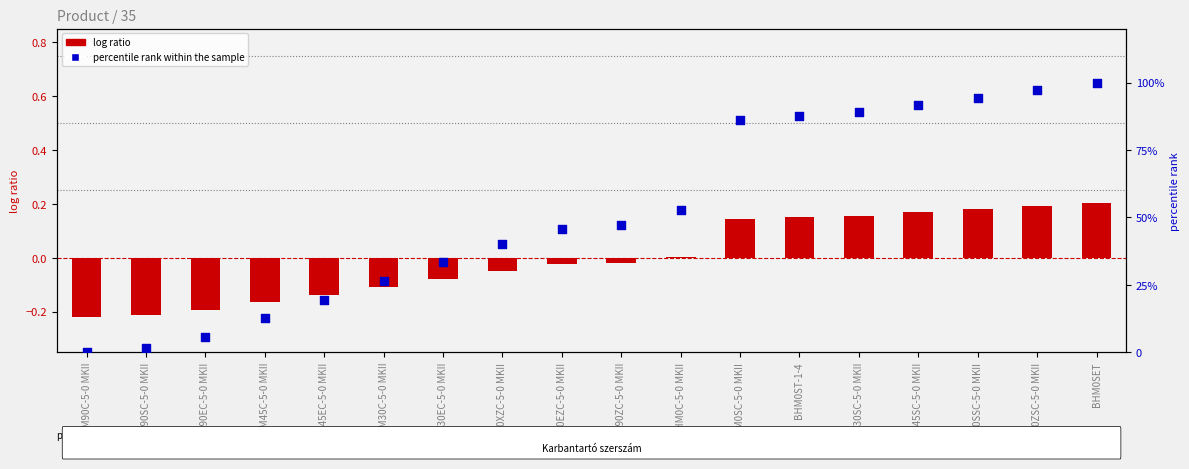

What is the total value across all series at BHM90EZC-5-0 MKII?

45.8